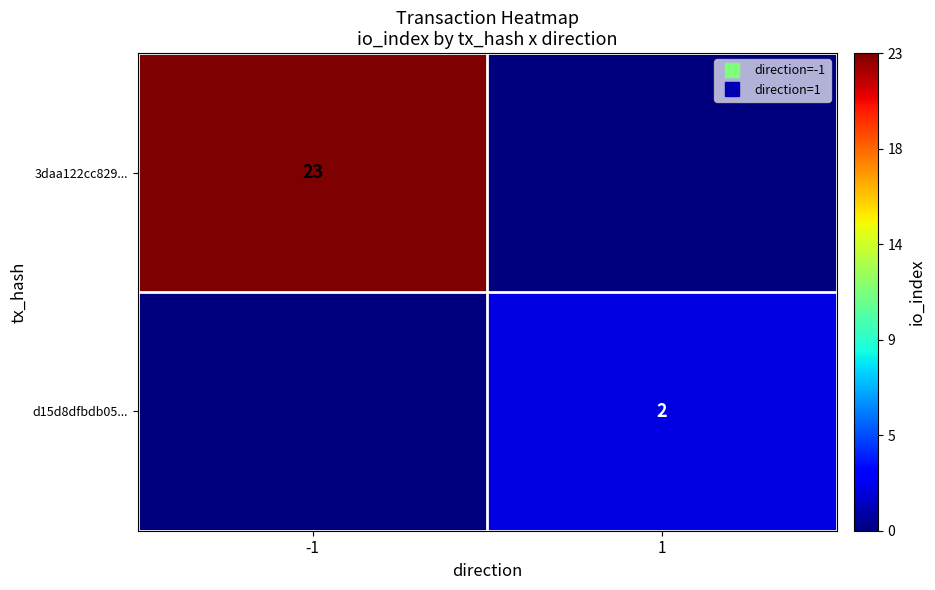

Which category has the lowest value across all series?

1